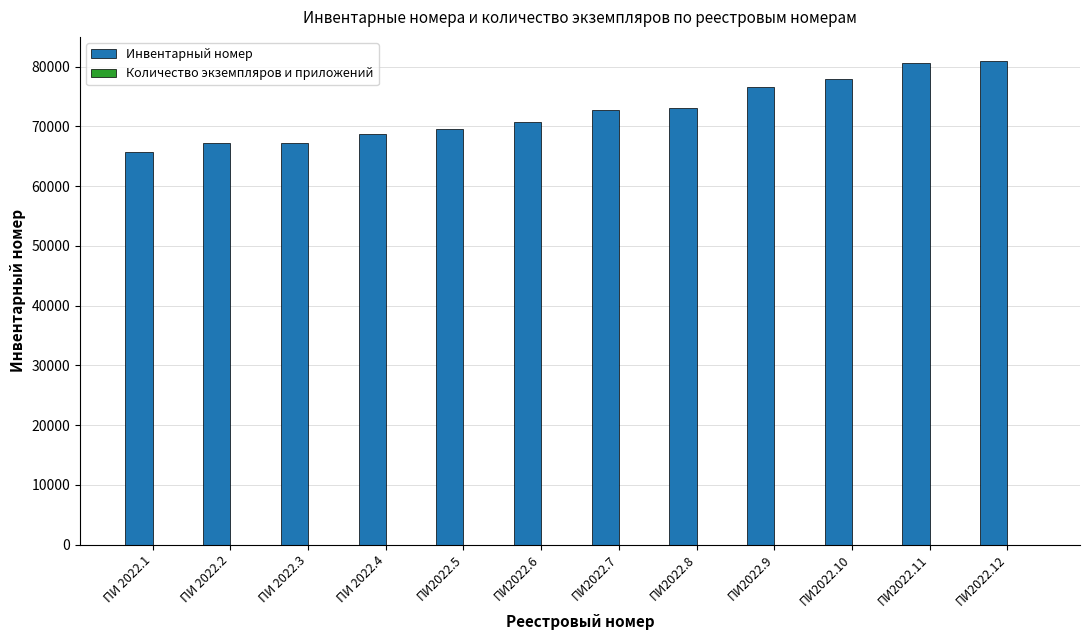

Does the chart contain stacked bars?

No